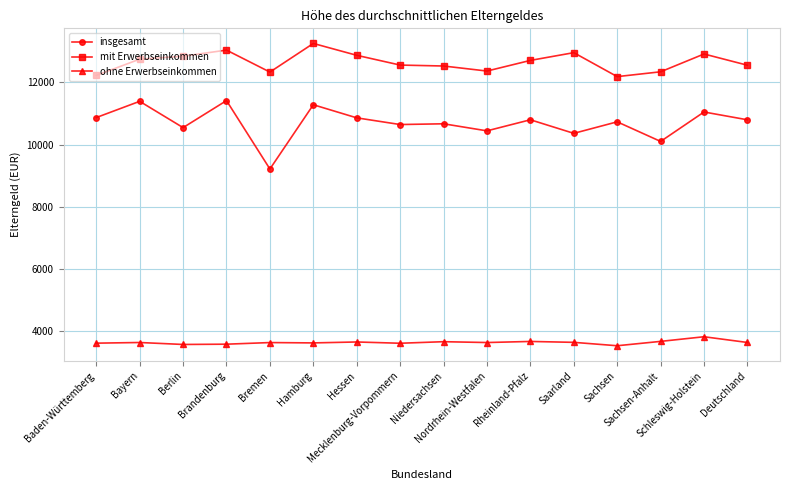

True or false: insgesamt has a value of 10642 at Mecklenburg-Vorpommern.

True